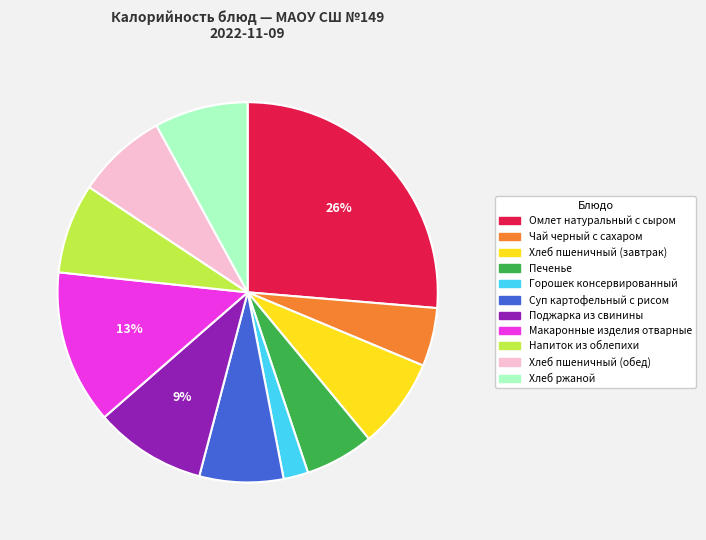

To the nearest percent, what is the difference between the largest and smallest slice percentages?

24%